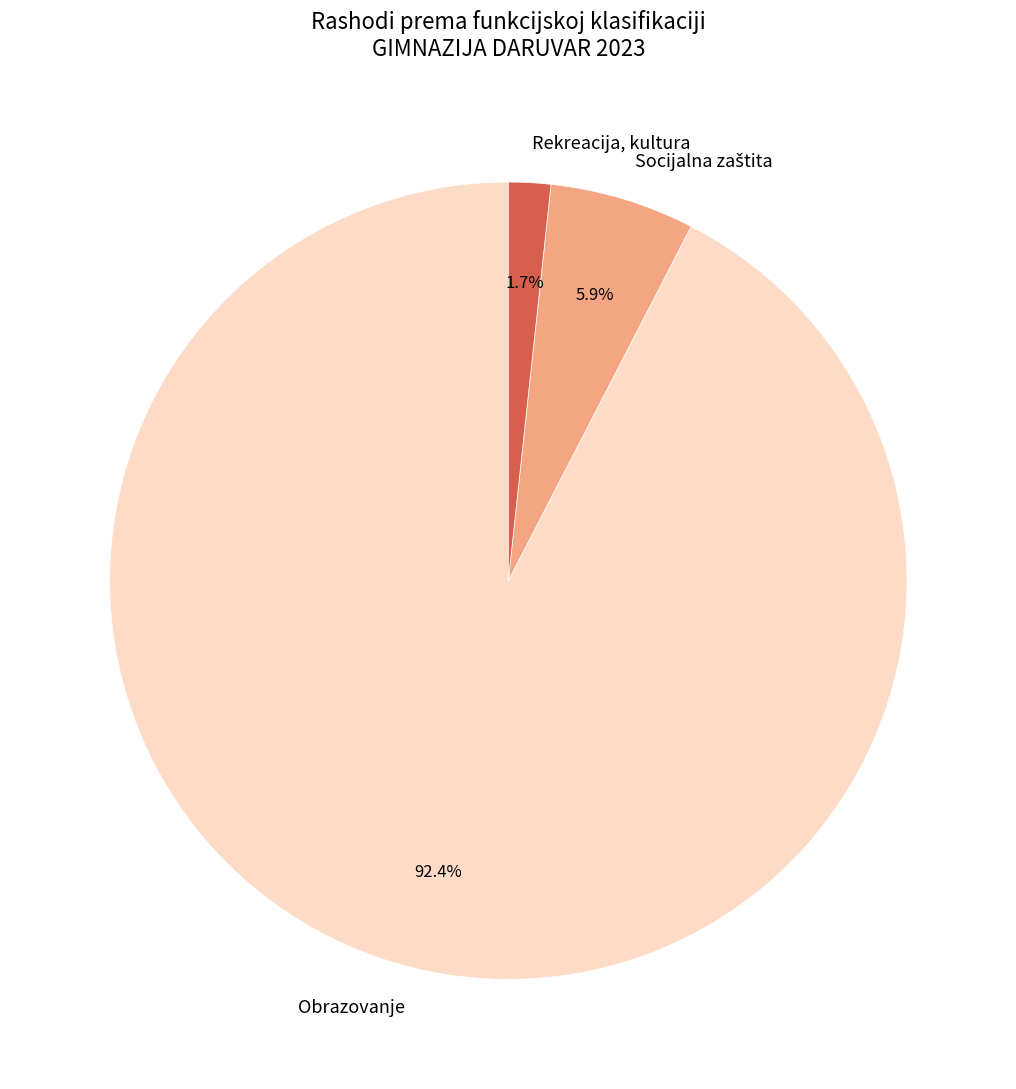

Count the number of slices in the pie.

3